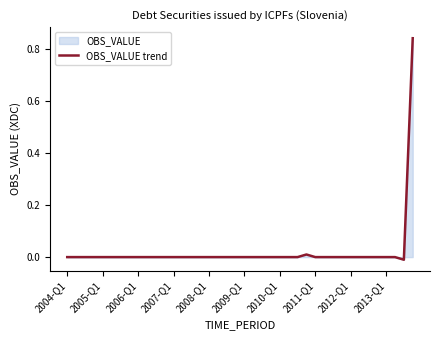

Count the number of data series in this chart.

1